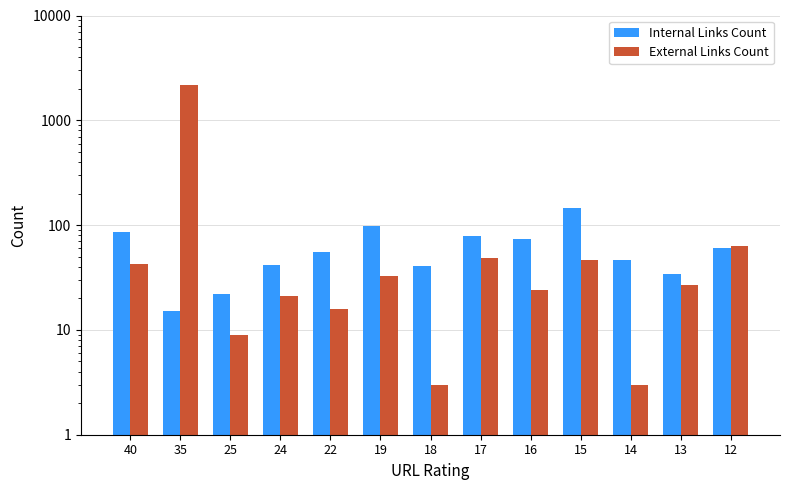

What is the difference between the maximum and minimum values in the External Links Count series?

2188